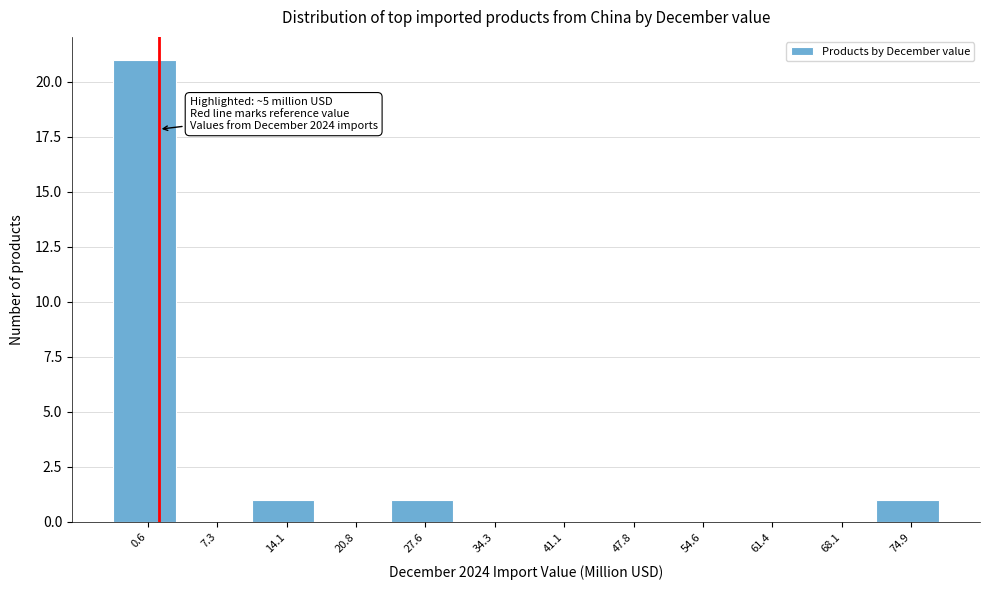

True or false: the data shows 11 at 0.6.

False